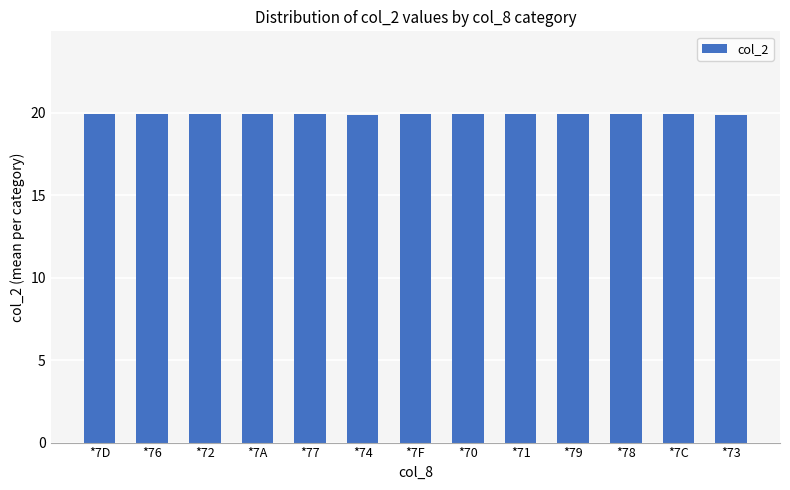

What is the difference between the maximum and minimum values?

0.1